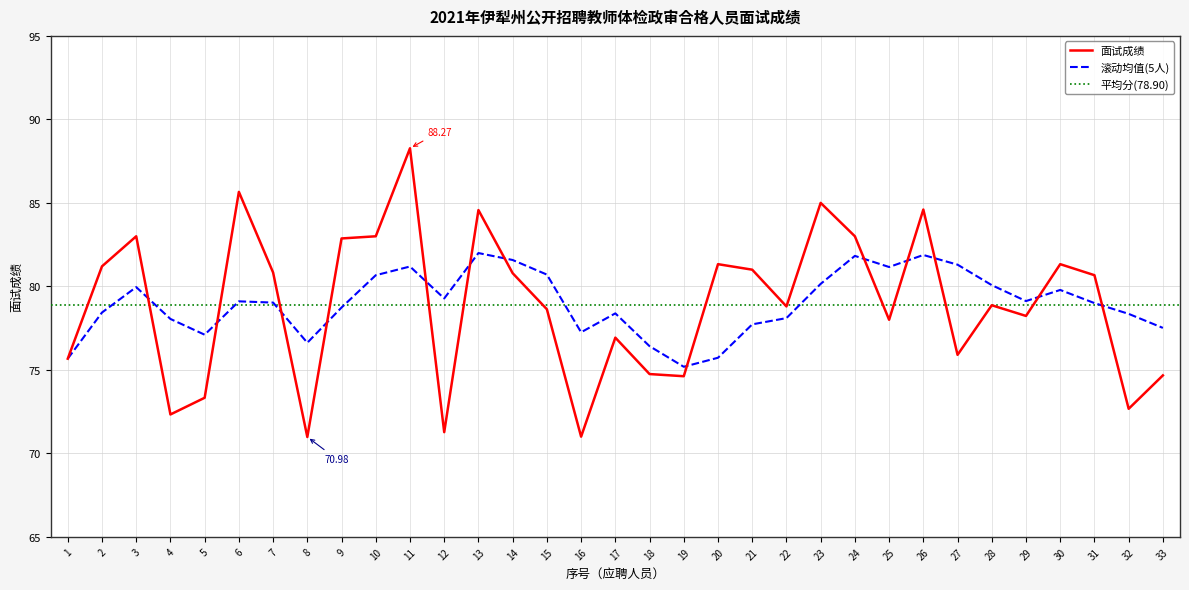

What is the sum of all values?

2603.8